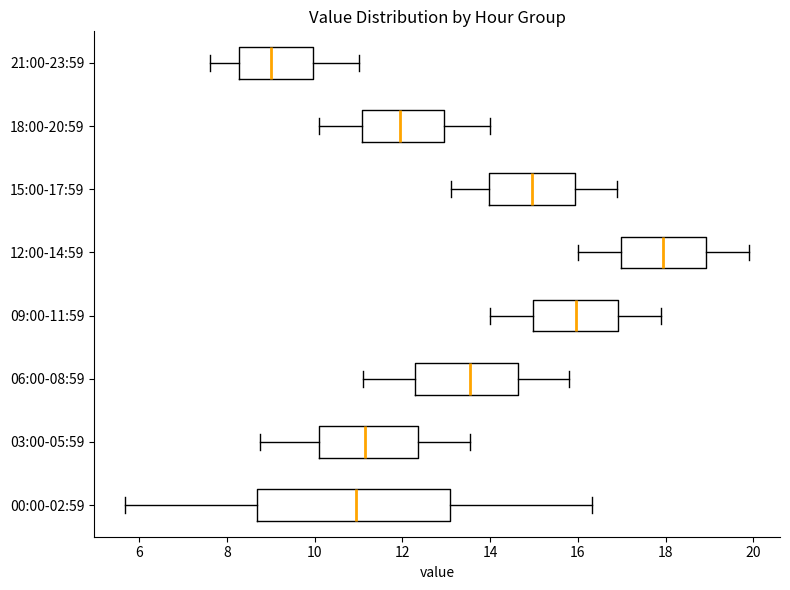

Where does the right whisker of the box for 09:00-11:59 end on the x-axis? The values are not printed on the chart, so give them approximately, as read against the axis.

18.0